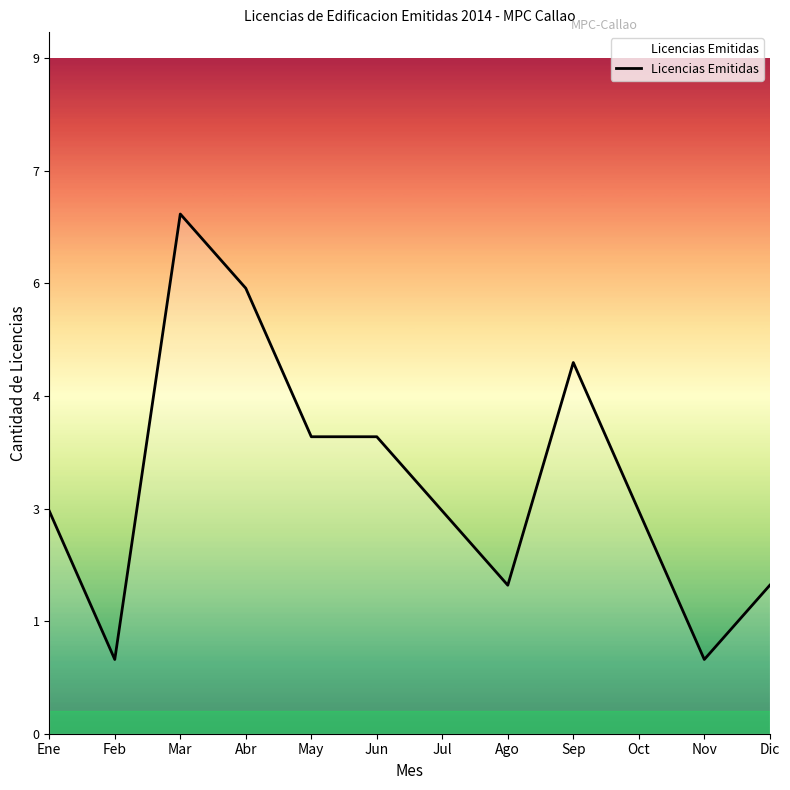

Is this an area chart (filled region under the line)?

Yes